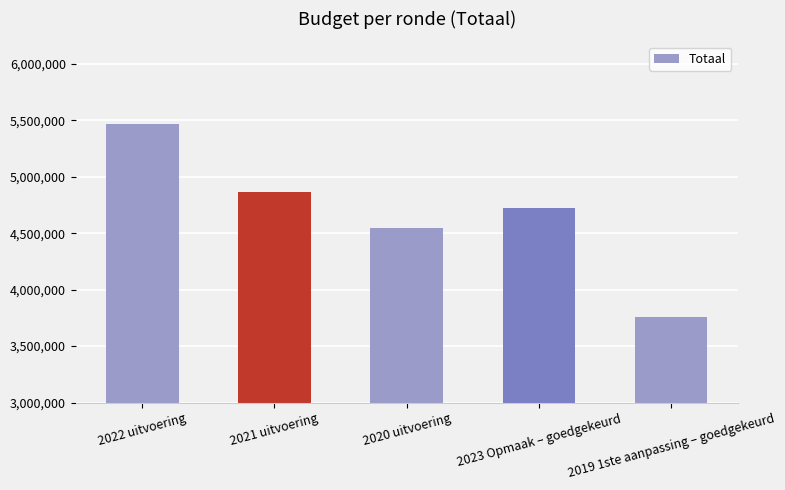

The chart shows a value of 1104836 at 2021 uitvoering. True or false?

False